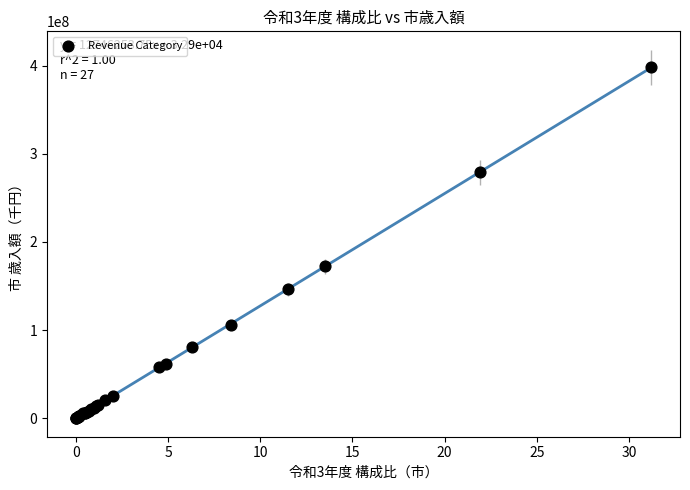

What Y value in the scatter plot is closest to 199127969?

172270423